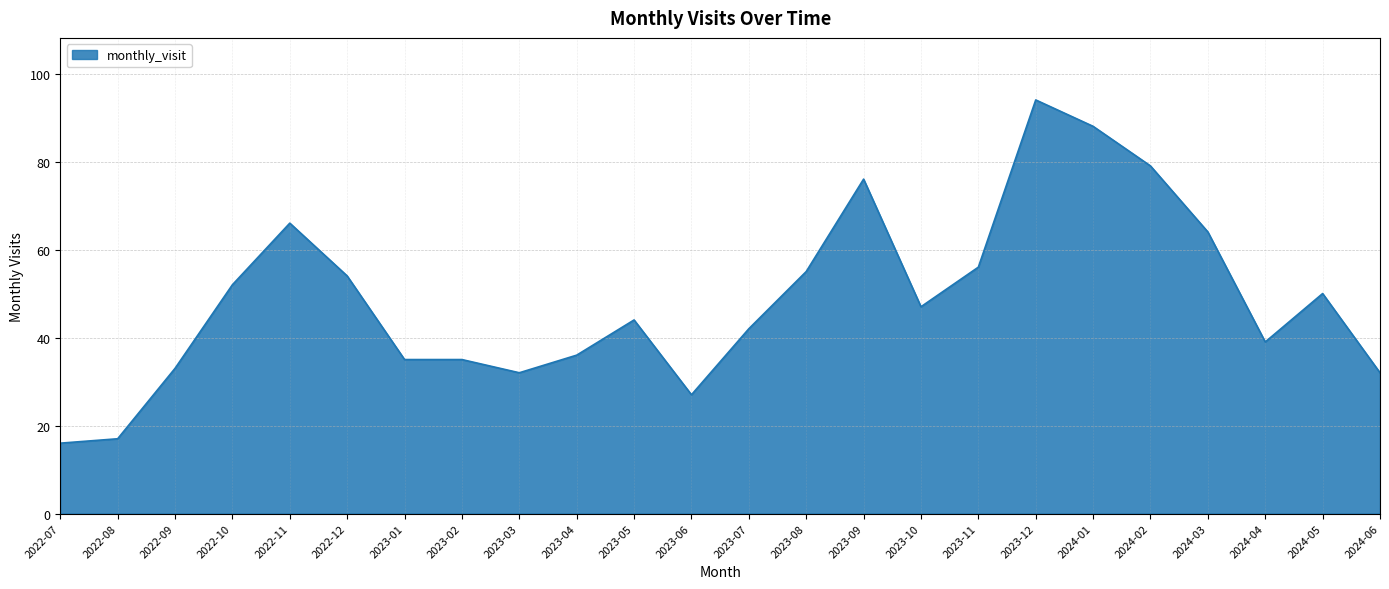

What is the sum of all values?

1169